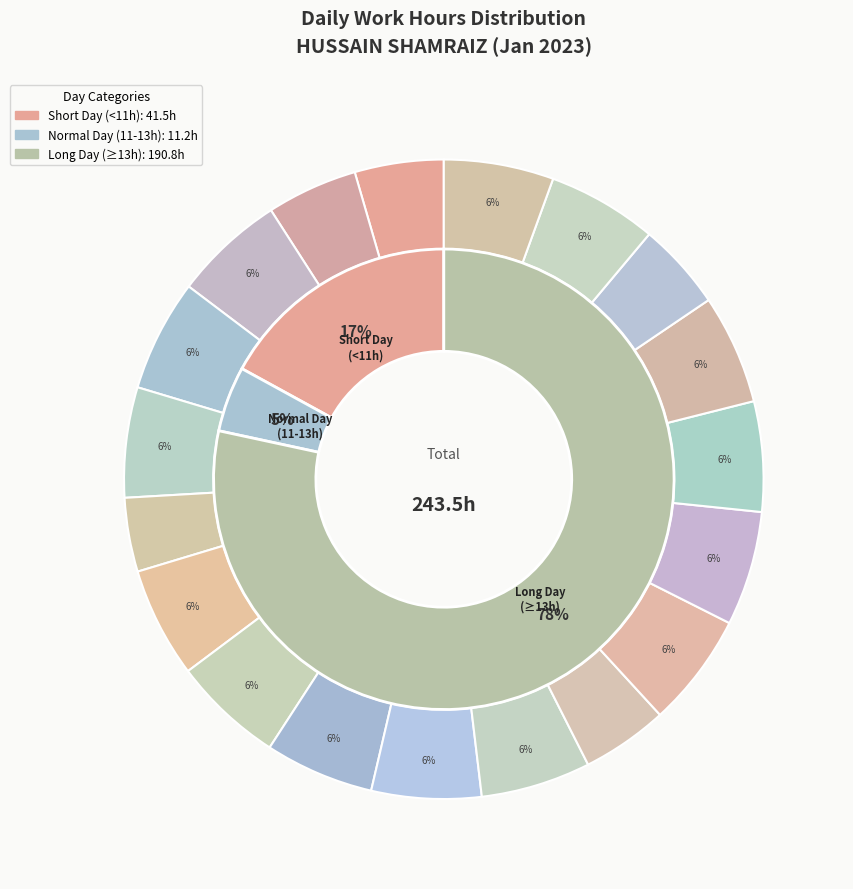

What portion of the pie excludes Day 6?

94.4%